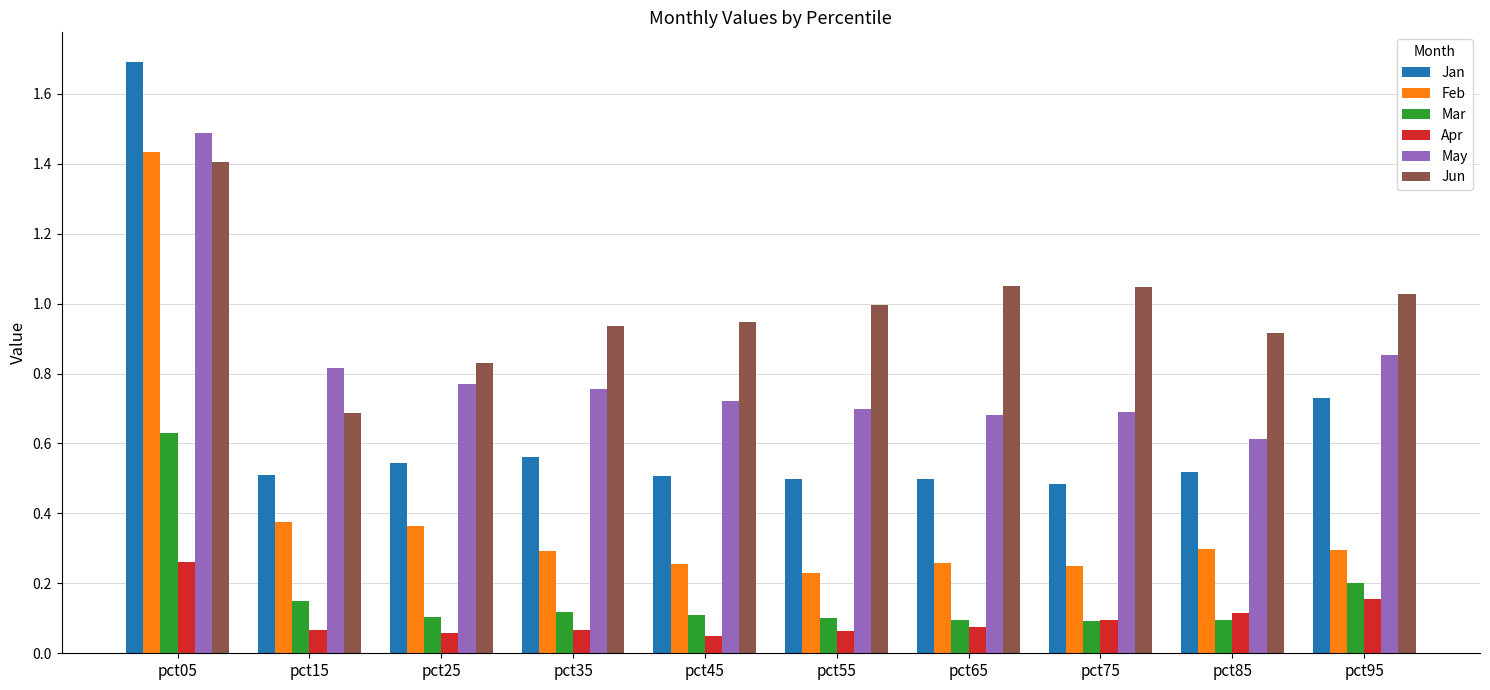

What are all the series names shown in the legend?

Jan, Feb, Mar, Apr, May, Jun